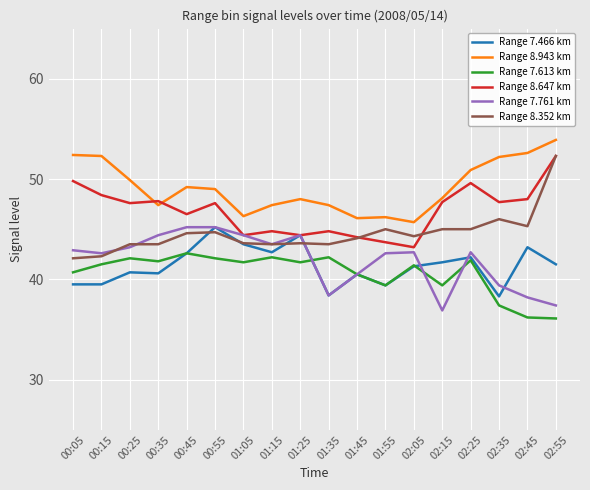

Is the value of Range 7.466 km at 01:25 greater than the value of Range 7.613 km at 02:35?

Yes